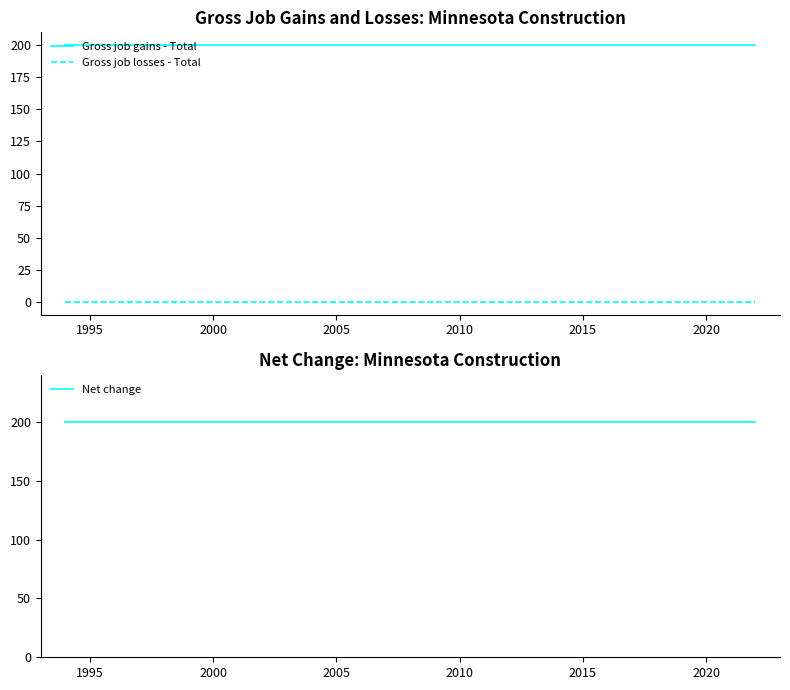

Which series has the largest total across all categories?

Gross job gains - Total